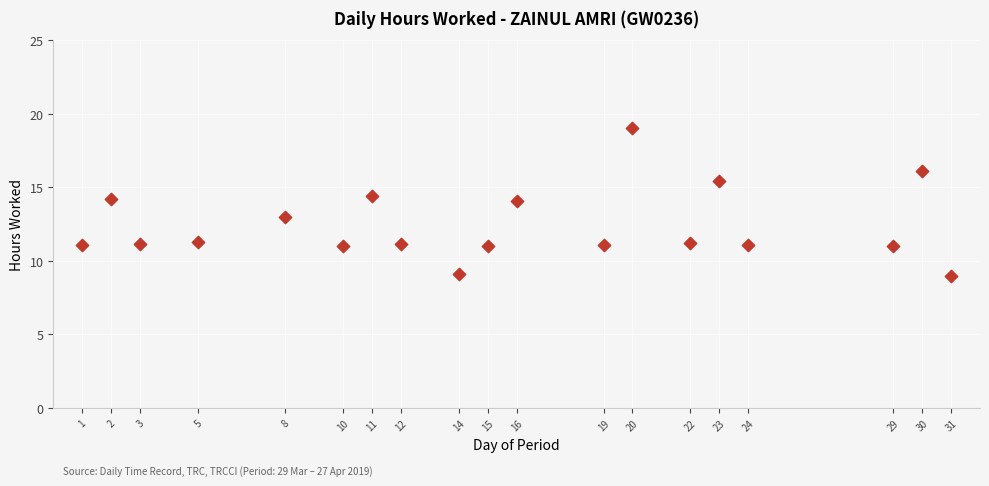

What is the range of X values (max minus min)?

30.0